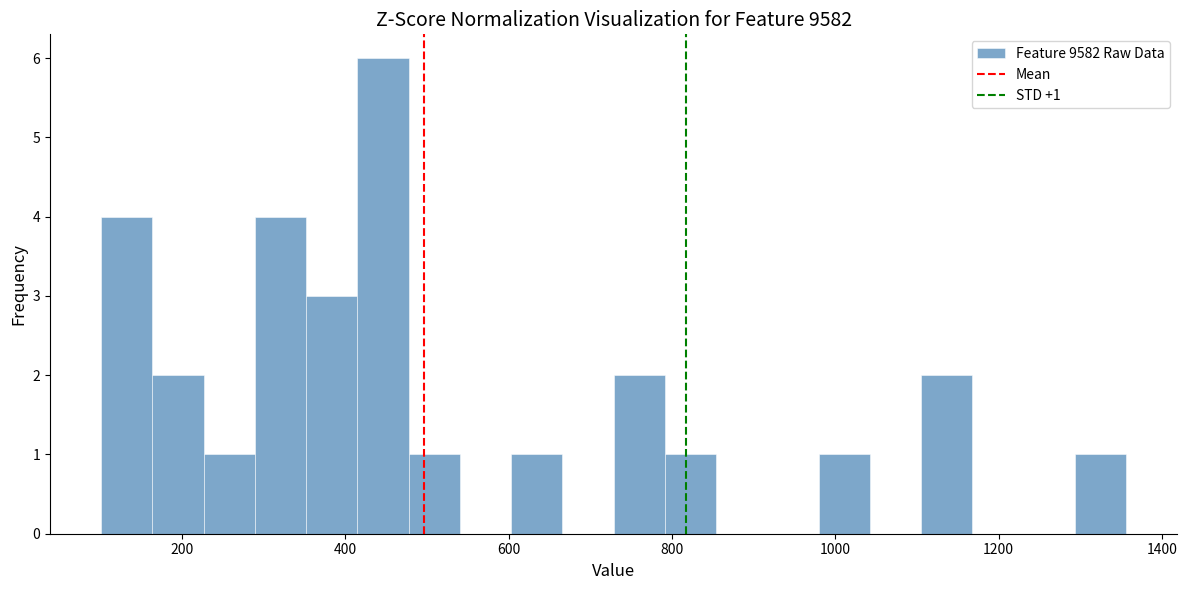

Read against the x-axis, roughly where is the centre of the tallest bar?

440